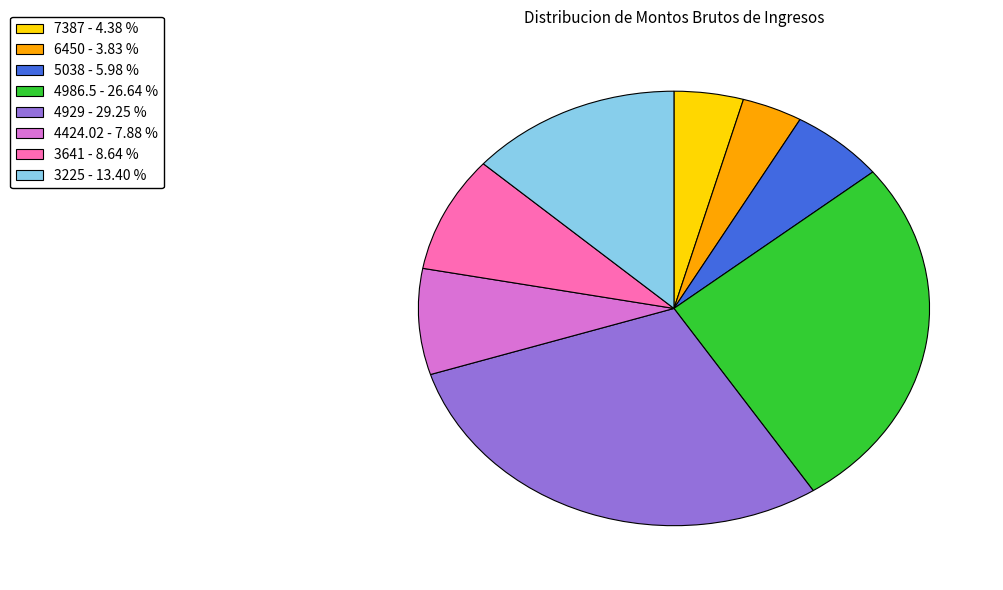

Is the sum of 4986.5 - 26.64 % and 7387 - 4.38 % greater than half?

No